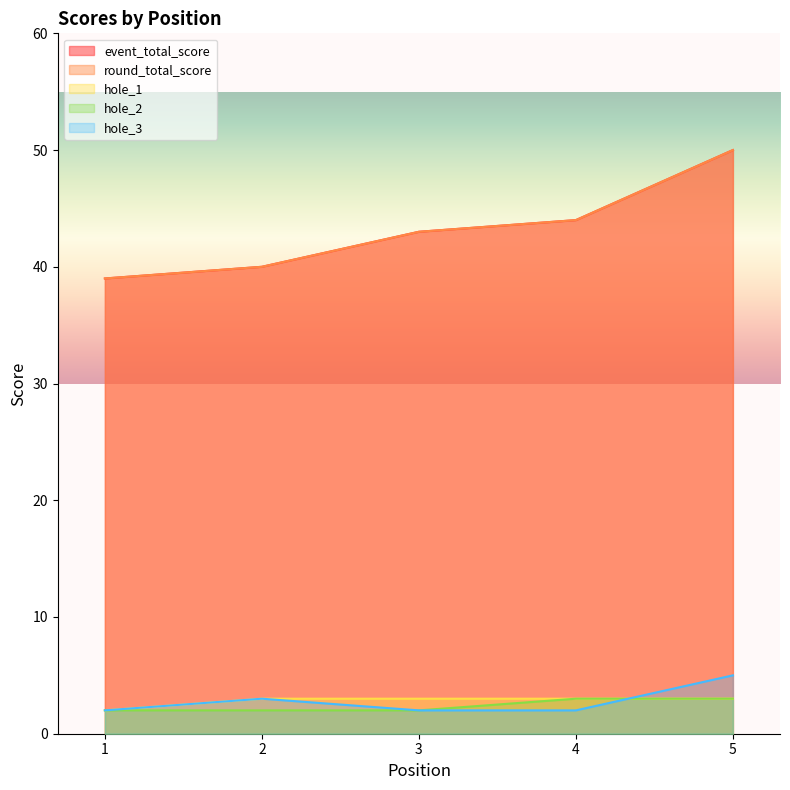

At which category is the sum across all series the highest?

5